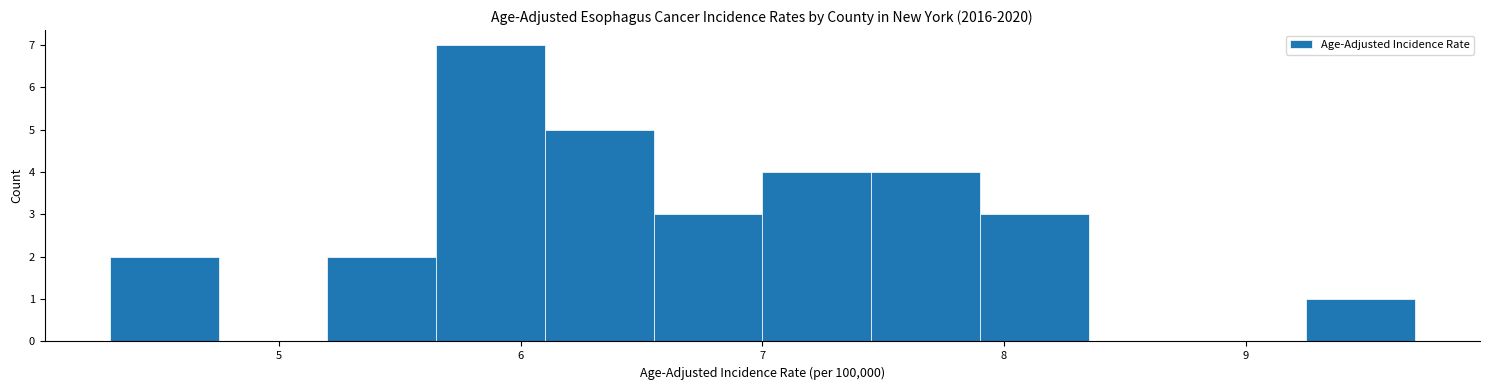

Over which range of the x-axis is the bar tallest?

5.65 to 6.10